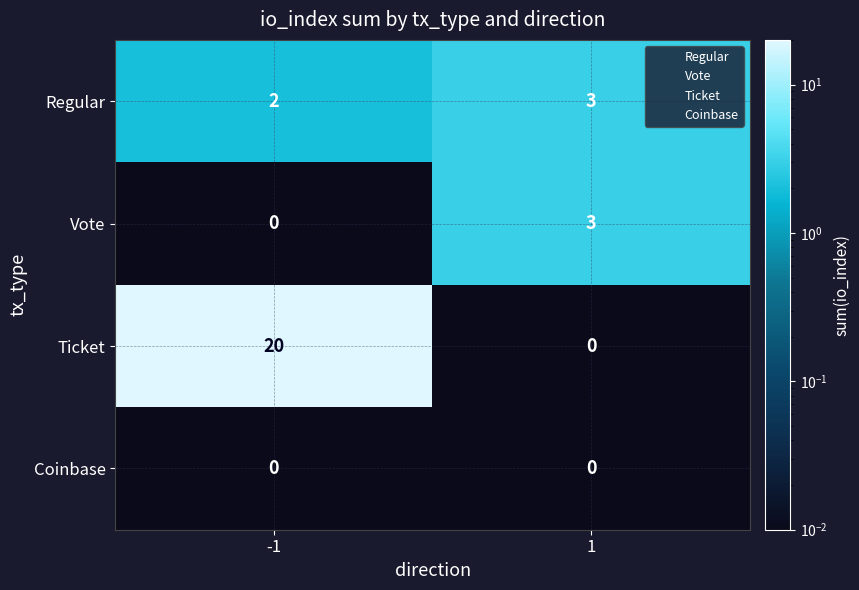

At how many categories does at least one series exceed 8?

1